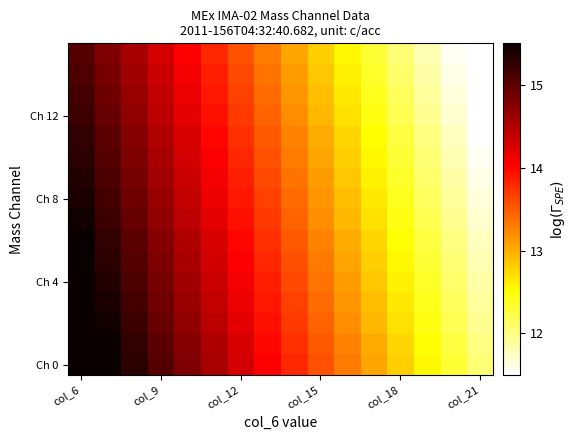

At which category does the chart reach its minimum across all series?

col_21